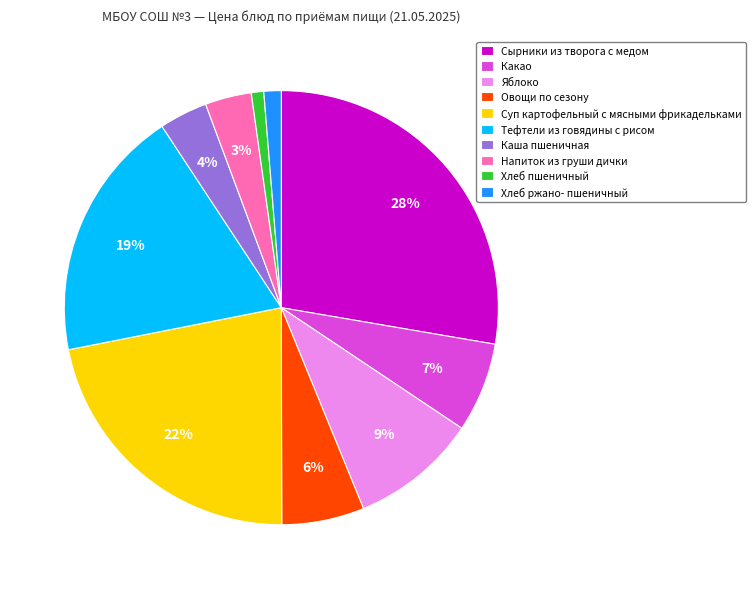

To the nearest percent, what is the difference between the largest and smallest slice percentages?

27%